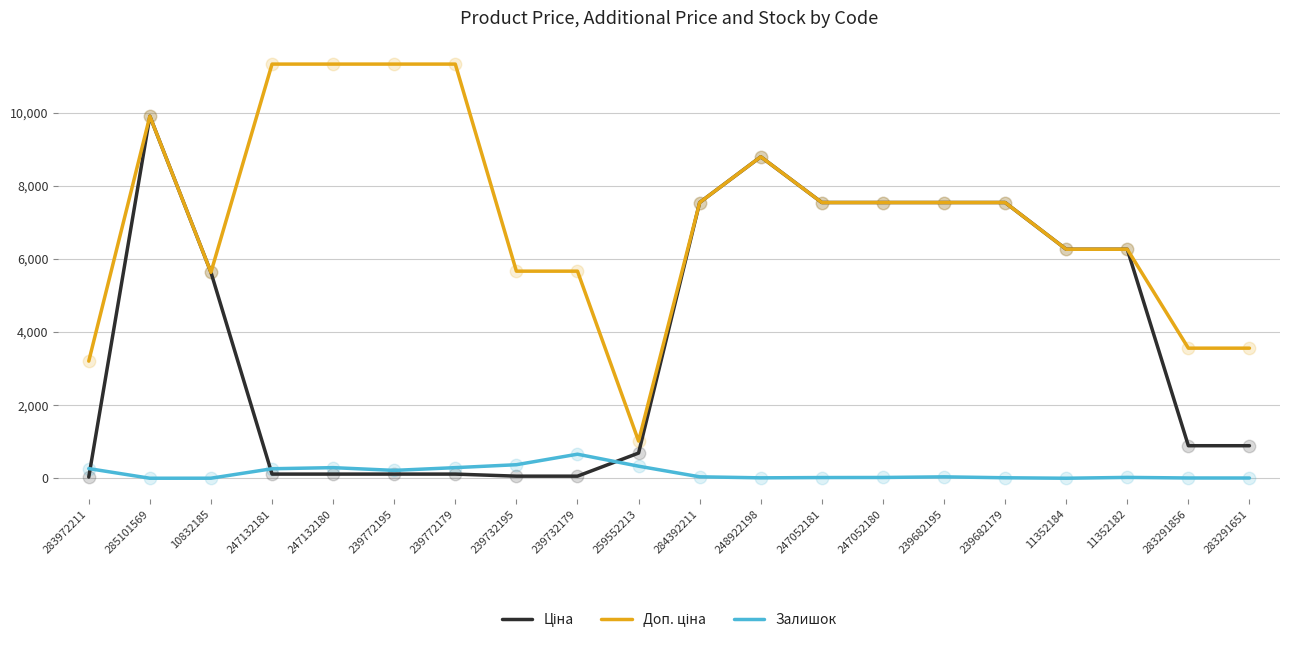

At which category is the sum across all series the highest?

285101569